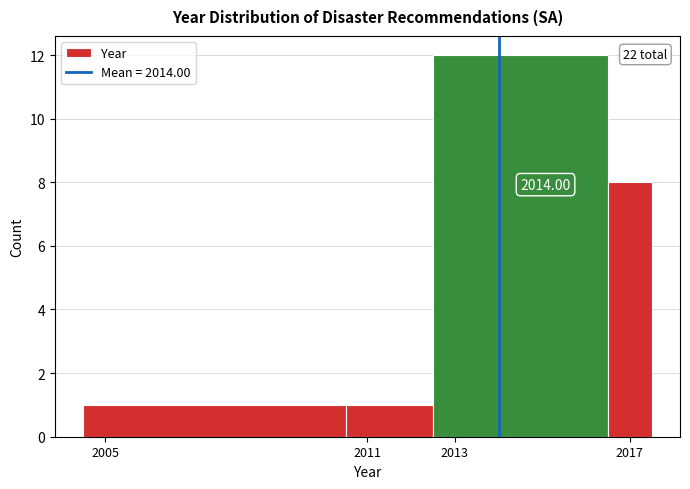

Which range on the x-axis has the tallest bar?

2012.5 to 2016.5